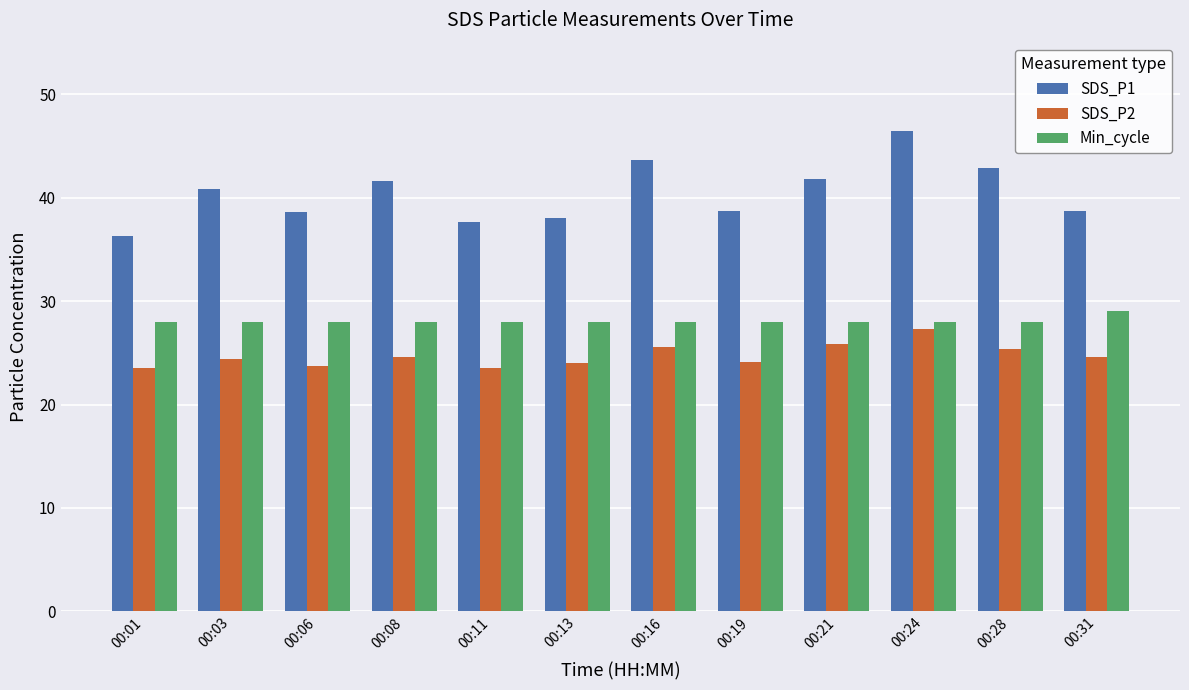

At 00:08, list the series in order from largest to smallest.

SDS_P1, Min_cycle, SDS_P2